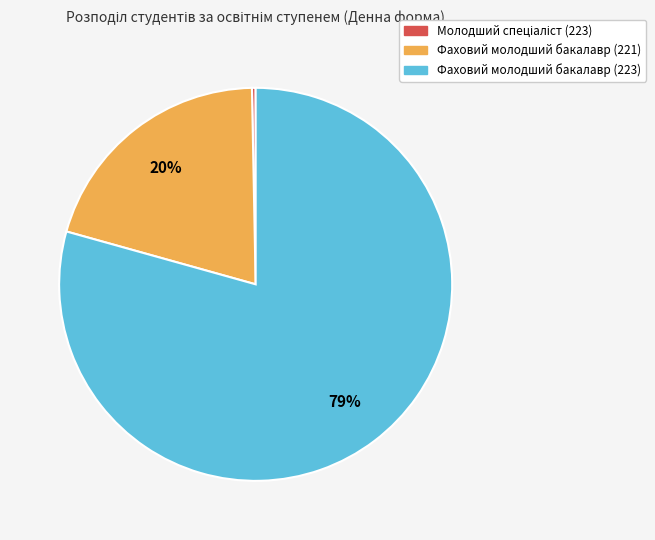

To the nearest percent, what is the average slice percentage?

33%